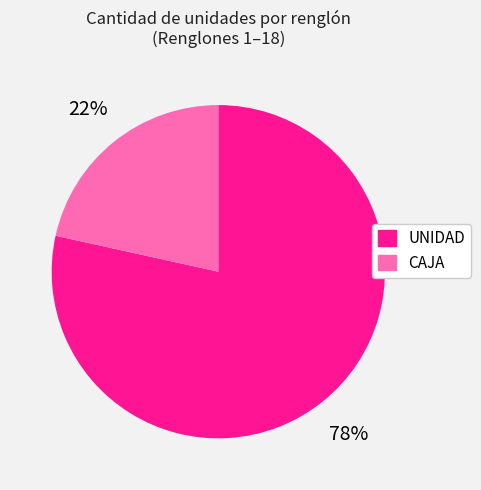

Count the number of slices in the pie.

2